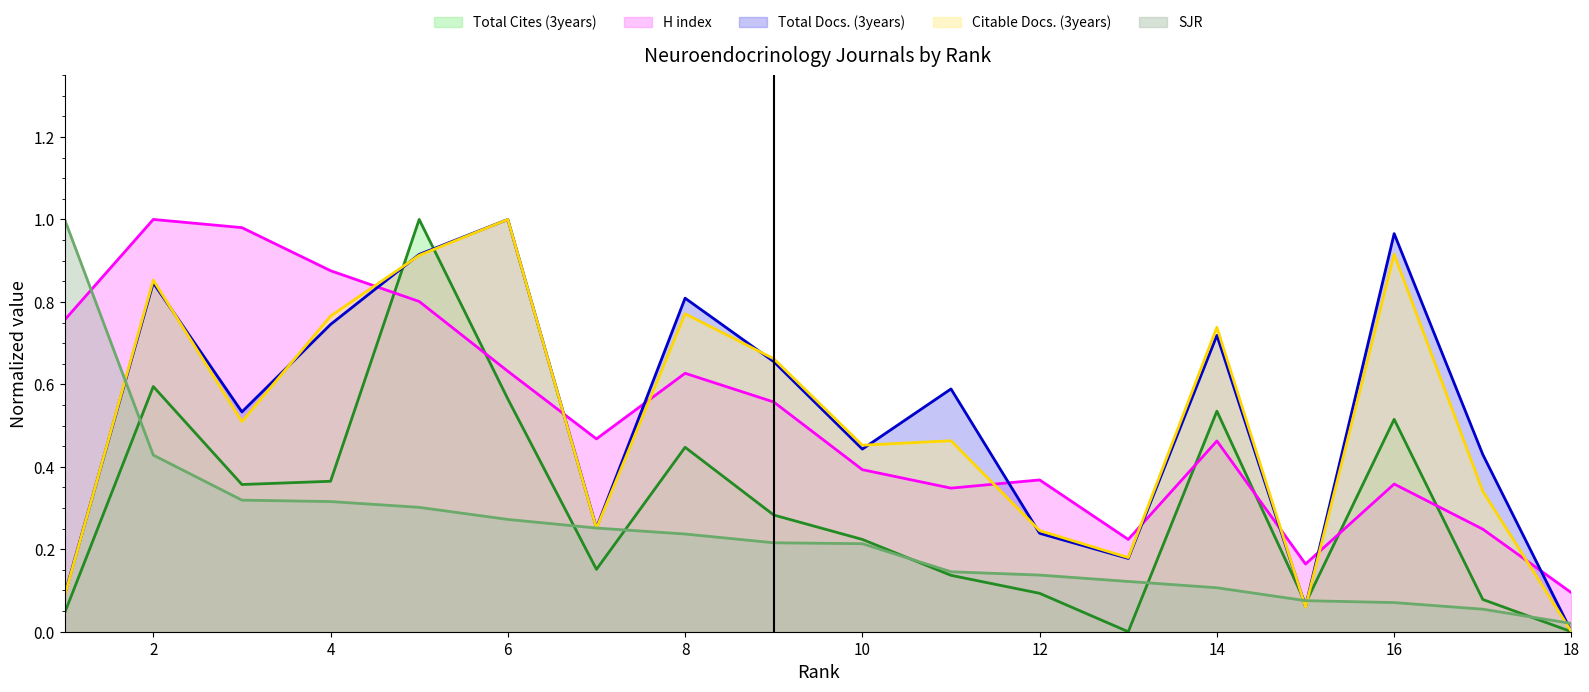

What is the sum of the Citable Docs. (3years) values at 6 and 18?

1.0